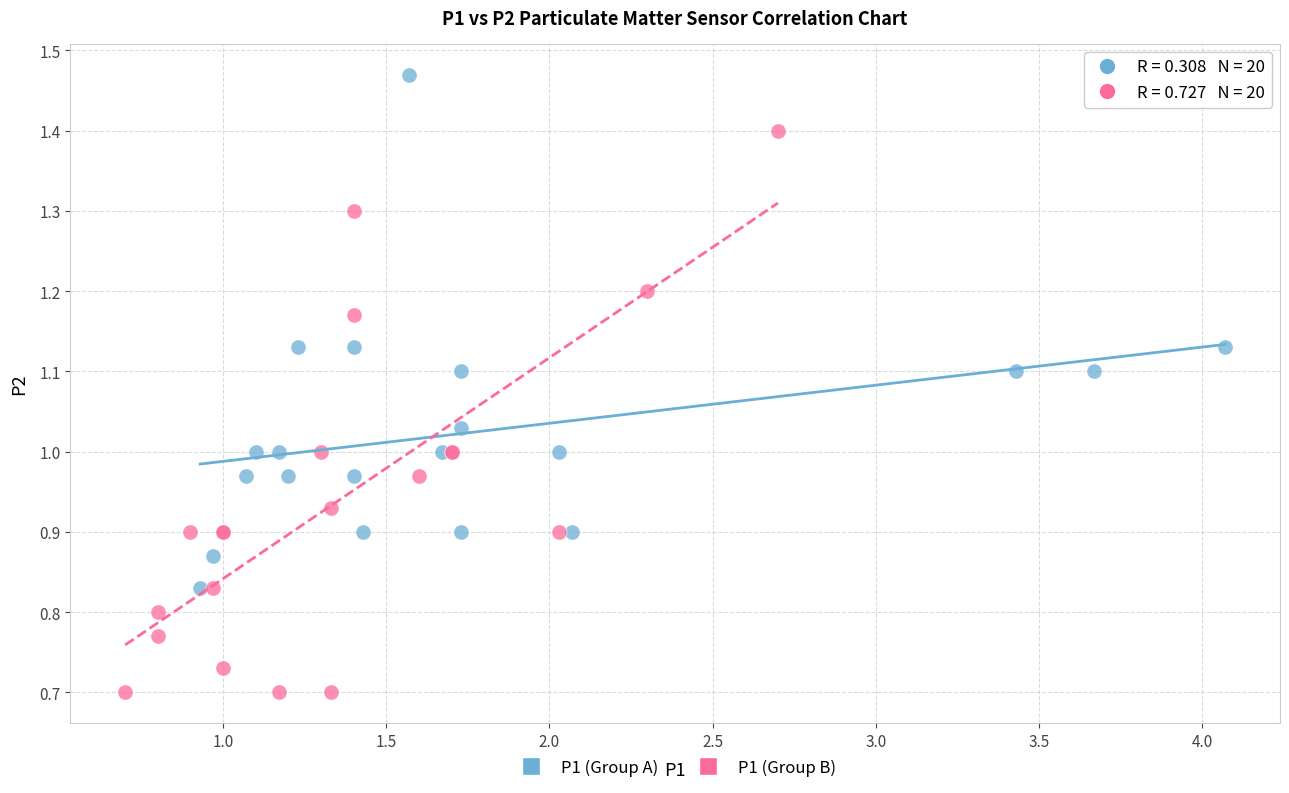

Which series has the widest spread of Y values?

P1 (Group B)